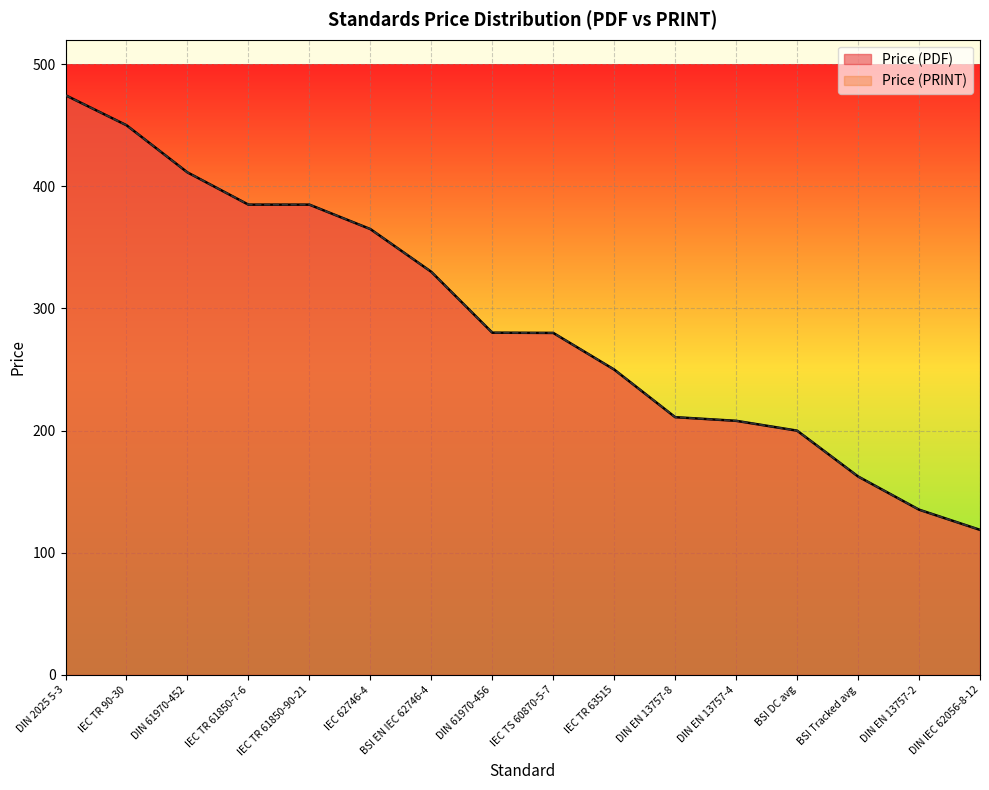

Which series has the widest spread of values?

Price (PDF)